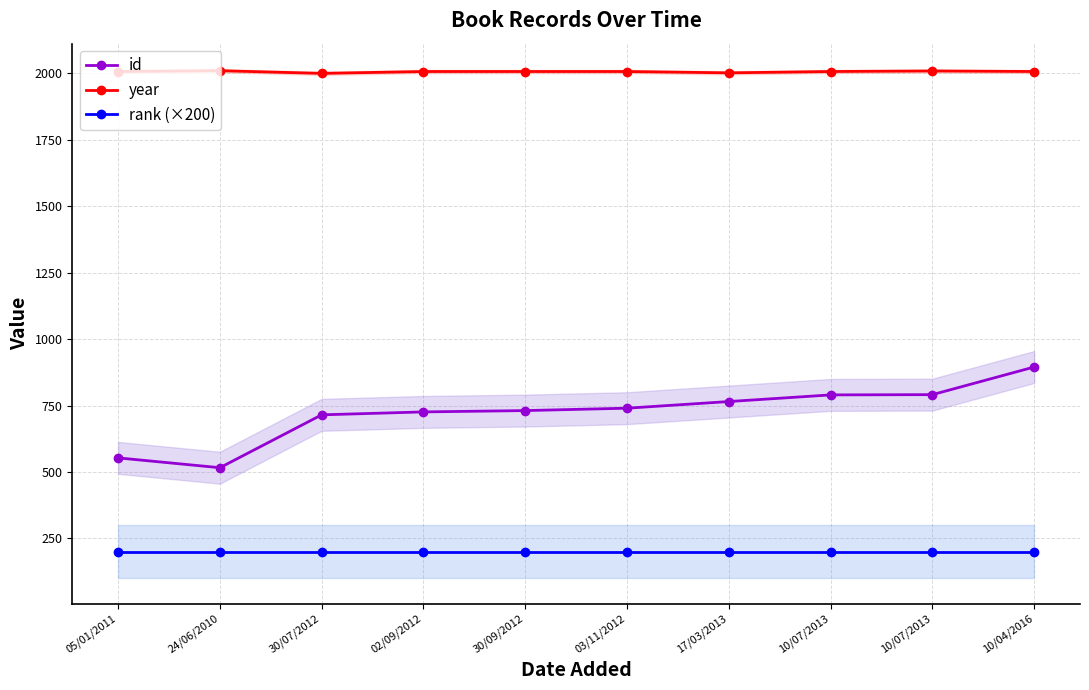

Reading left to right, what are all the values shown in this chart?

id: 05/01/2011=553	24/06/2010=516	30/07/2012=715	02/09/2012=726	30/09/2012=731	03/11/2012=740	17/03/2013=765	10/07/2013=790	10/07/2013=791	10/04/2016=895
year: 05/01/2011=2007	24/06/2010=2010	30/07/2012=2000	02/09/2012=2007	30/09/2012=2007	03/11/2012=2007	17/03/2013=2002	10/07/2013=2007	10/07/2013=2009	10/04/2016=2007
rank (×200): 05/01/2011=200	24/06/2010=200	30/07/2012=200	02/09/2012=200	30/09/2012=200	03/11/2012=200	17/03/2013=200	10/07/2013=200	10/07/2013=200	10/04/2016=200